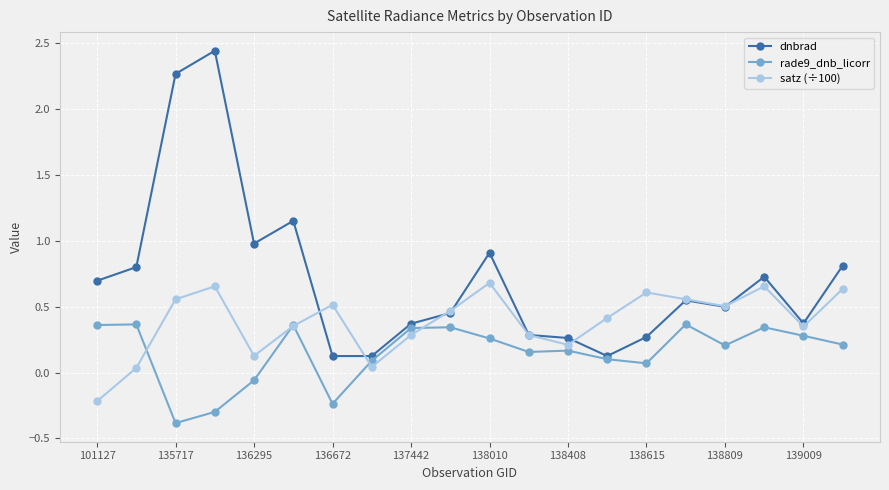

Which series has the largest range (max minus min)?

dnbrad